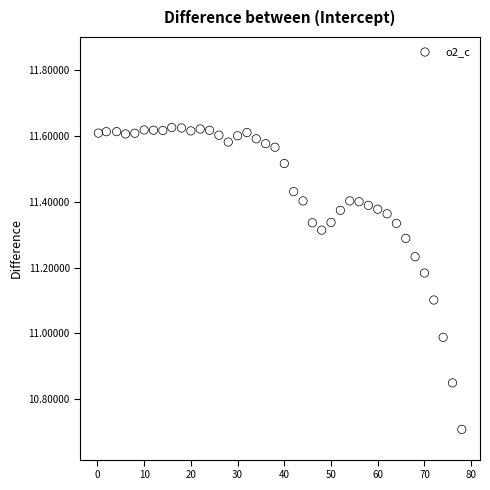

What is the range of Y values (max minus min)?

0.9